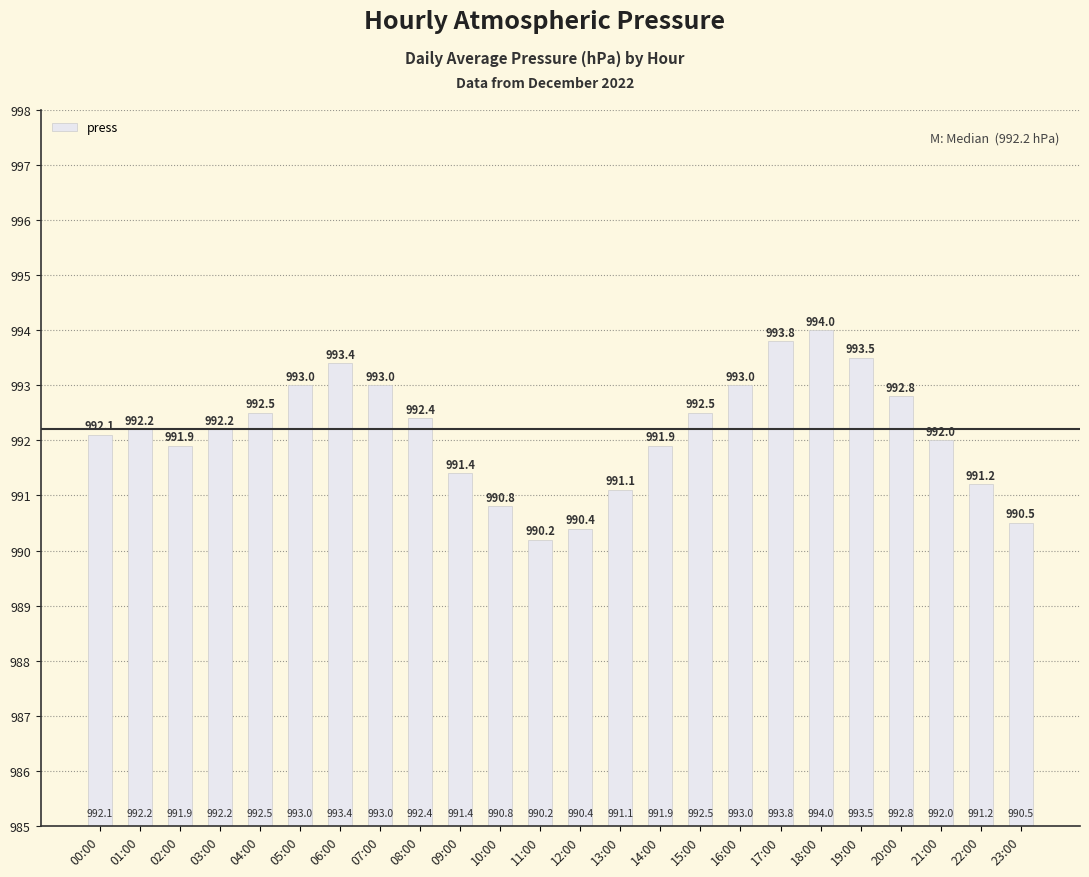

Is it true that the value at 02:00 is 991.9?

True